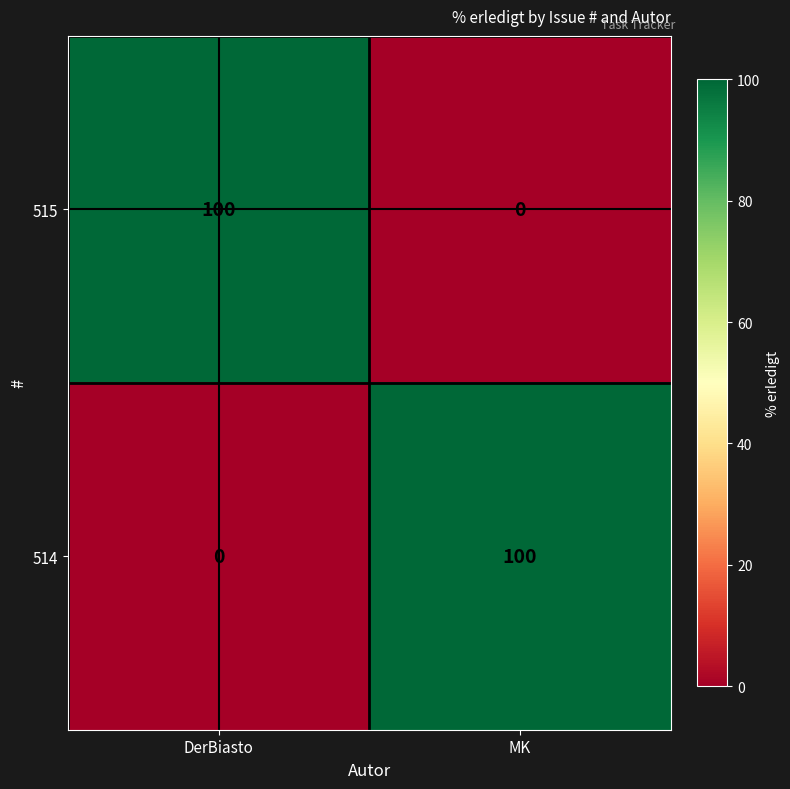

Reading right to left, transcribe all the data shown in this chart.

515: MK=0	DerBiasto=100
514: MK=100	DerBiasto=0